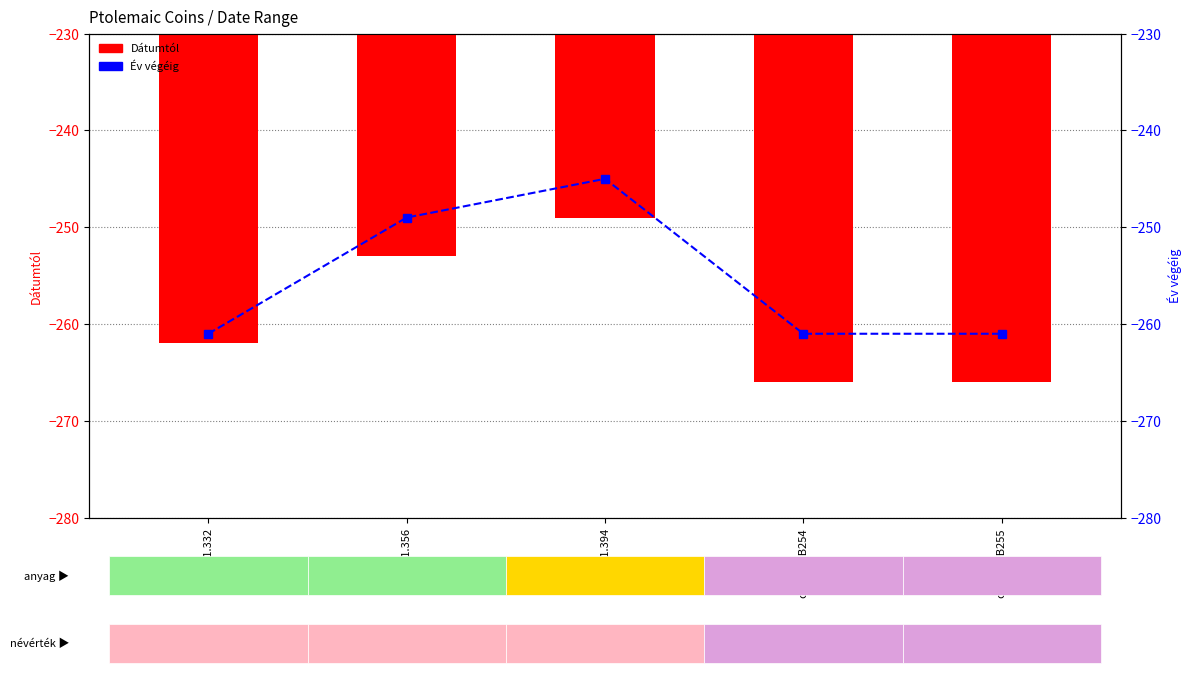

How many categories are shown in the chart?

5